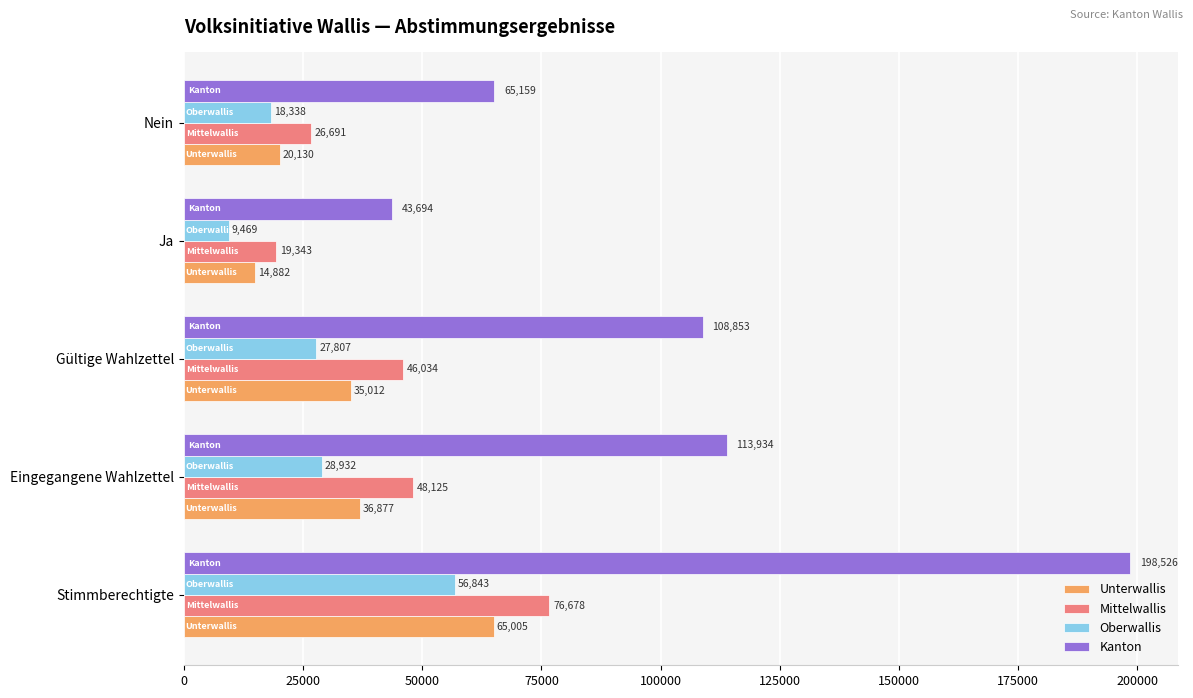

What value does the Unterwallis series have at Gültige Wahlzettel, to the nearest 10?

35010